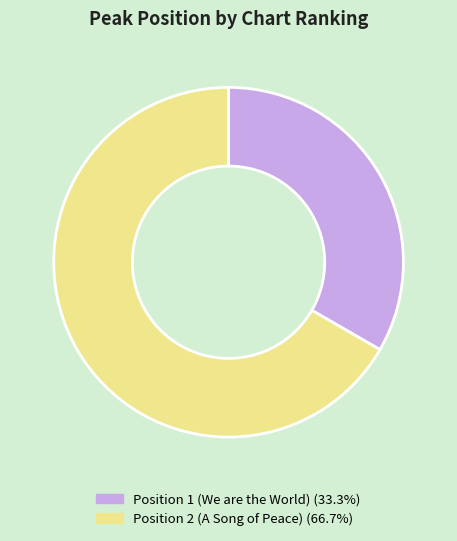

Does Position 2 (A Song of Peace) (66.7%) account for over 50% of the chart?

Yes